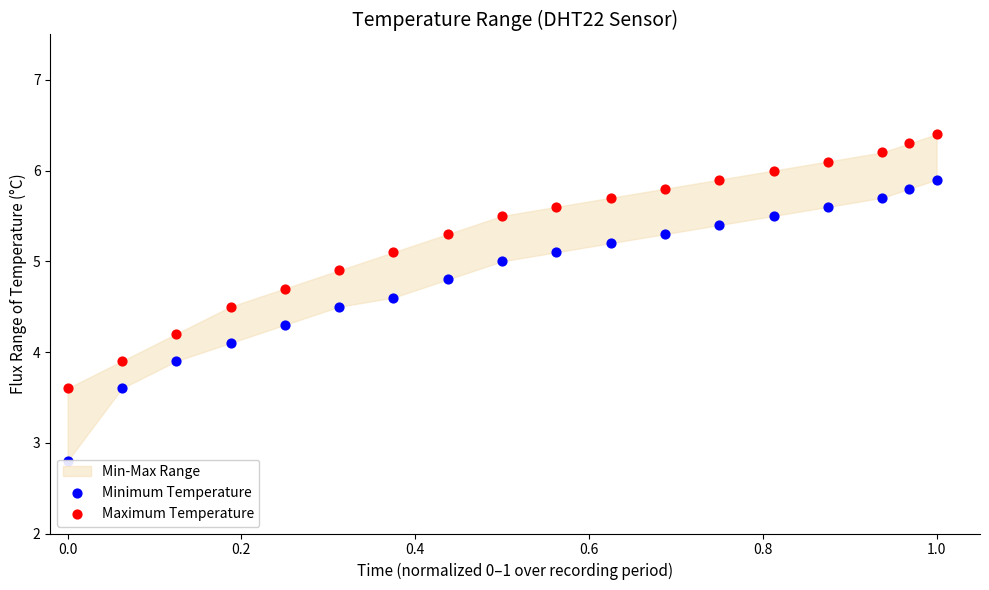

Which series contains the highest Y value?

Maximum Temperature